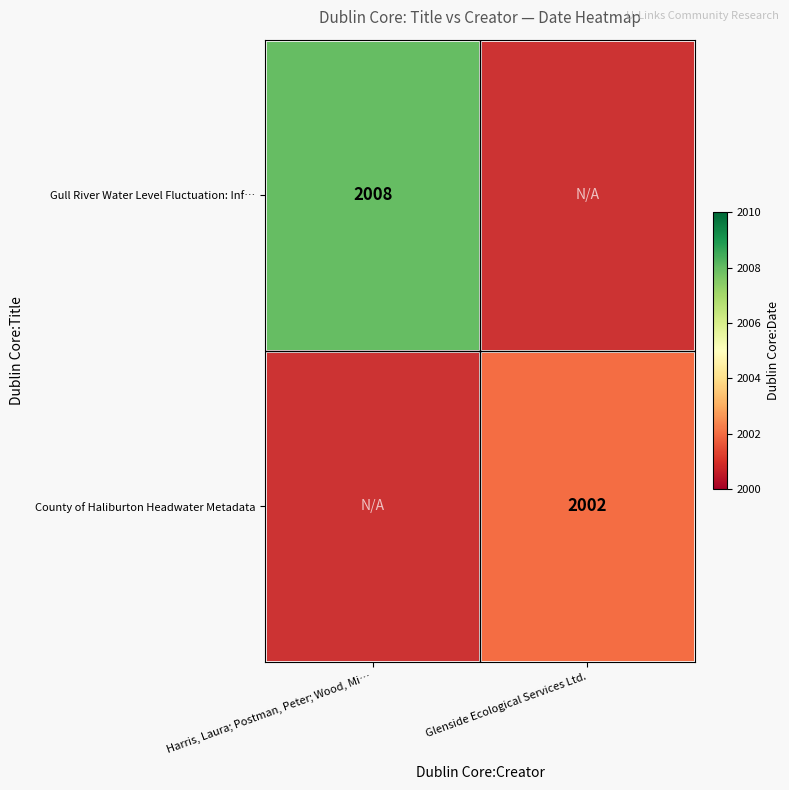

Is it true that Gull River Water Level Fluctuation: Inf… equals 2008 at Harris, Laura; Postman, Peter; Wood, Mi…?

True